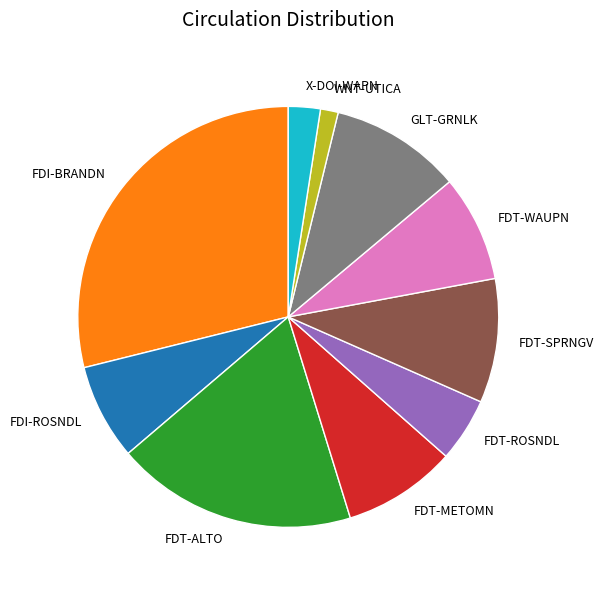

What is the smallest slice in the pie chart?

WNT-UTICA